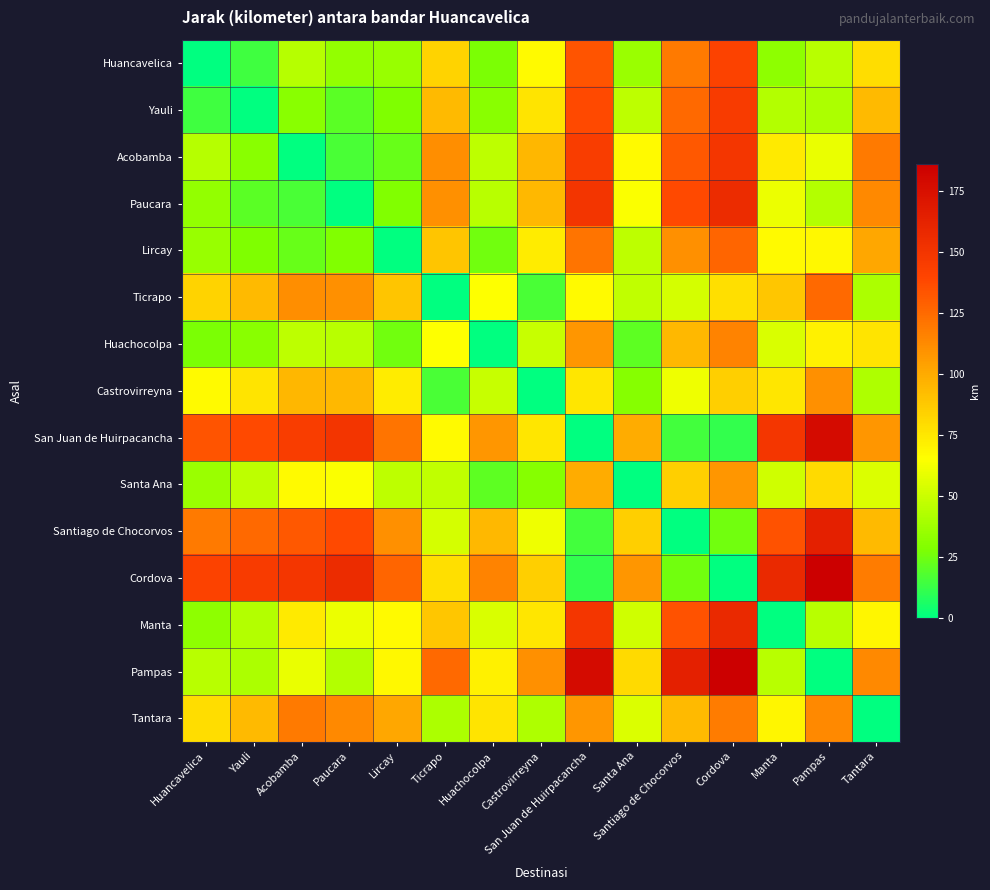

Count the number of data series in this chart.

15